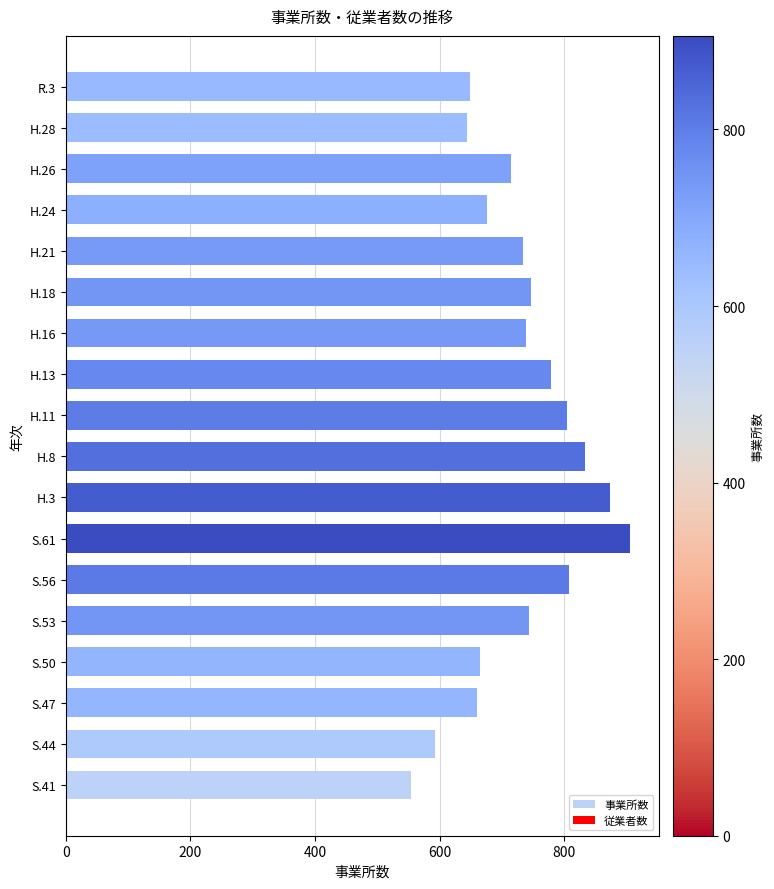

Is it true that the value at H.11 is 805?

True